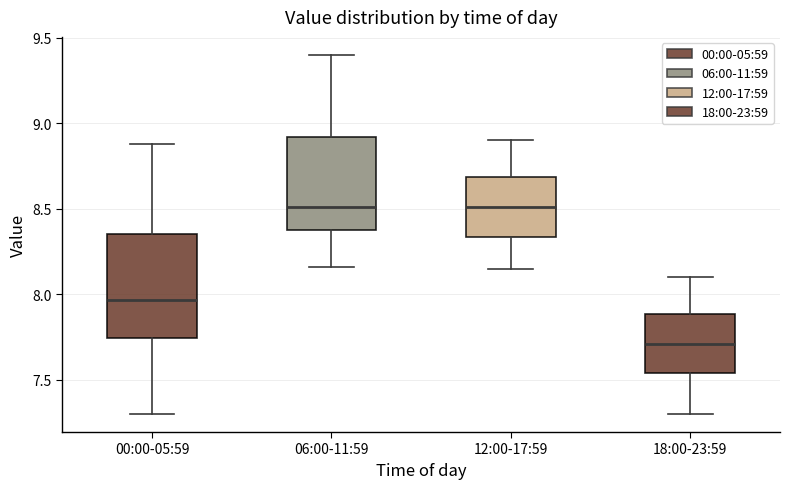

Which box has the lowest median line?

18:00-23:59